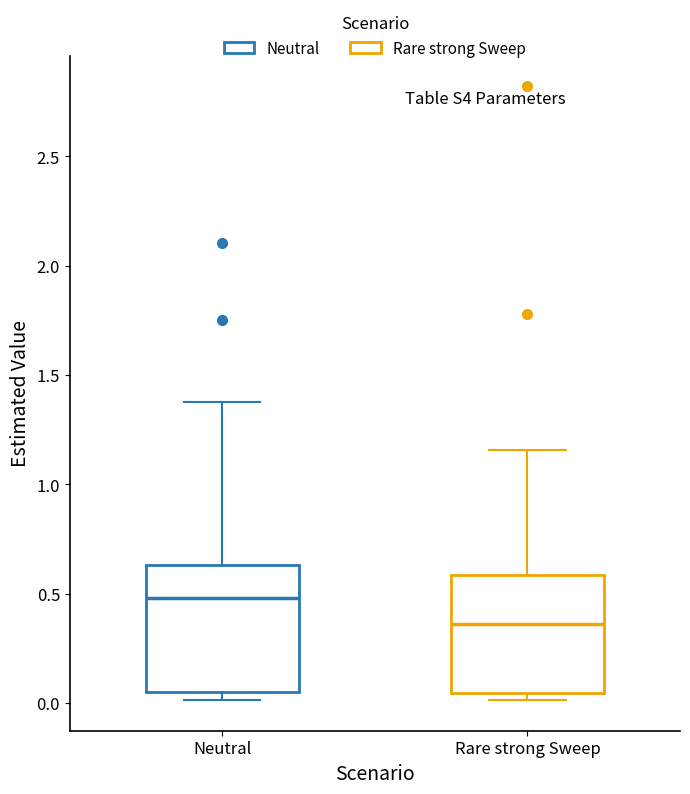

Reading left to right, read every box against the y-axis: the position of its median line, the range the box covers, and the ends of its whiskers. The values are not printed on the chart, so give them approximately, as read against the axis.

Neutral: median 0.50, box 0.05 to 0.65, whiskers 0.00 to 1.40
Rare strong Sweep: median 0.35, box 0.05 to 0.60, whiskers 0.00 to 1.15